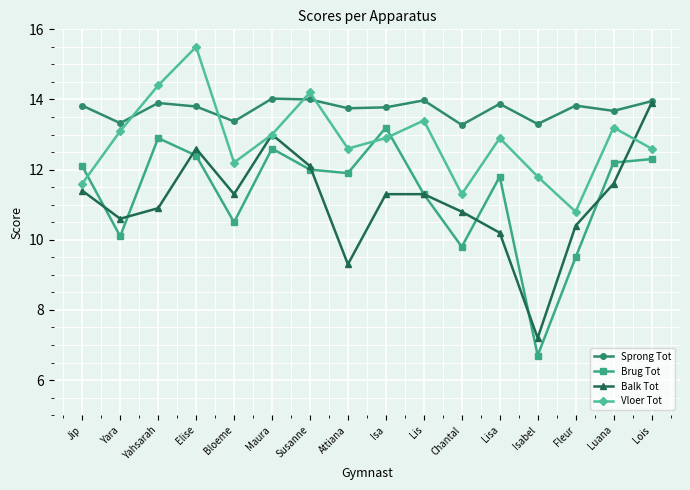

The Sprong Tot series shows 14.0 at Maura. True or false?

True